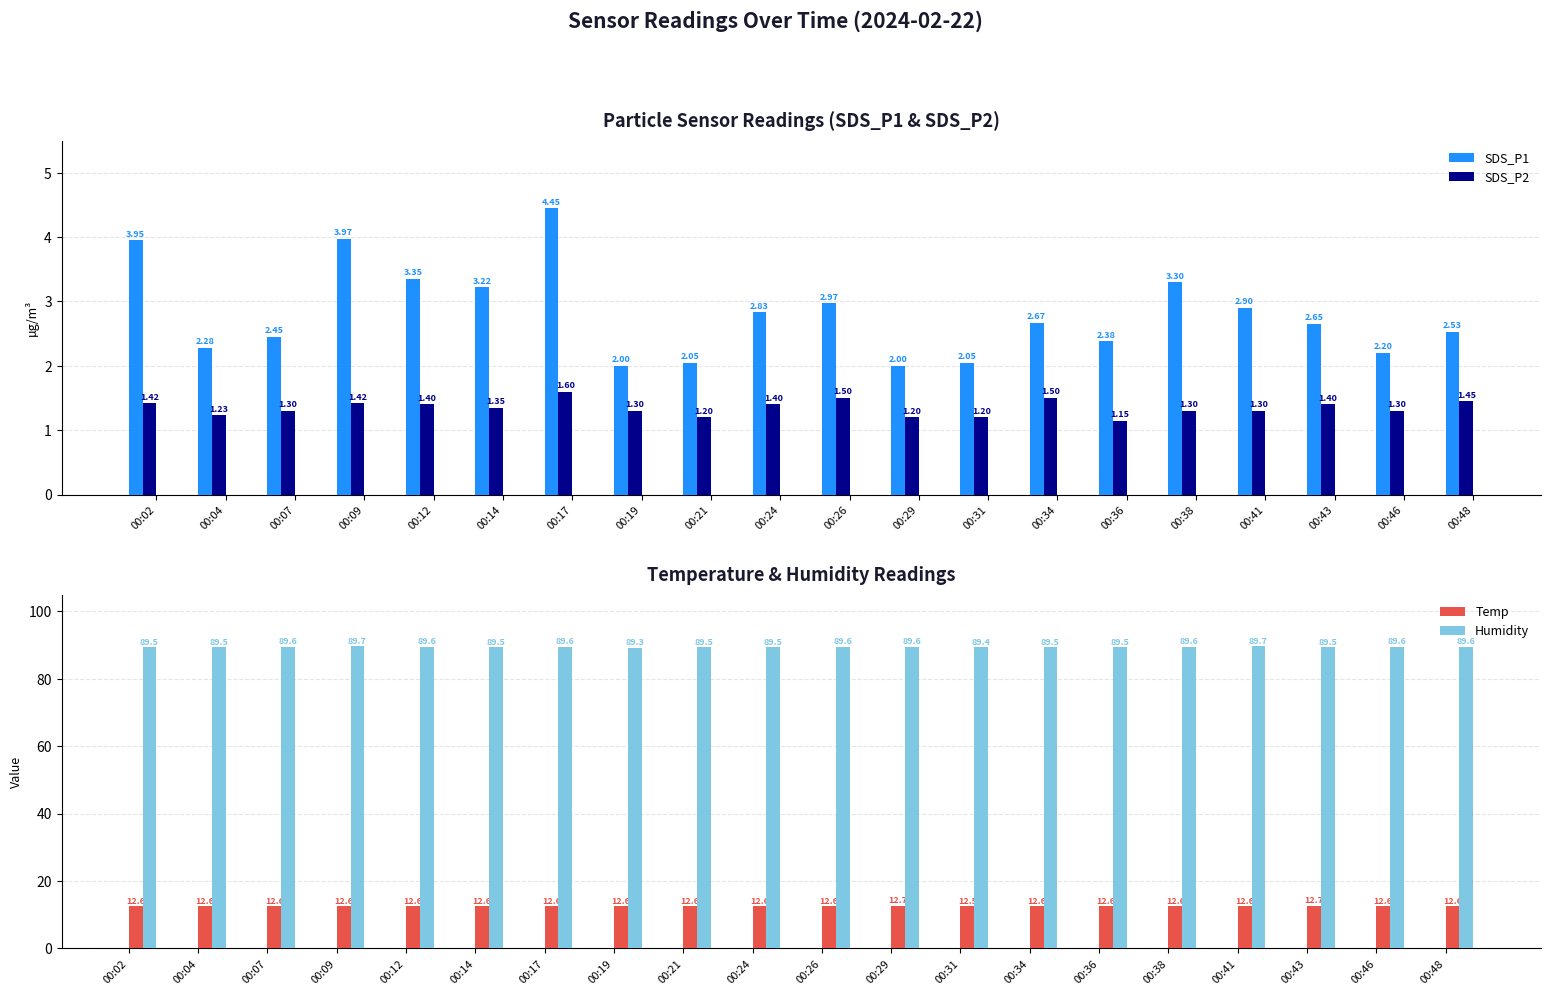

Reading left to right, list all the values displayed in this chart.

SDS_P1: 4.0	2.3	2.5	4.0	3.4	3.2	4.5	2.0	2.0	2.8	3.0	2.0	2.0	2.7	2.4	3.3	2.9	2.6	2.2	2.5
SDS_P2: 1.4	1.2	1.3	1.4	1.4	1.4	1.6	1.3	1.2	1.4	1.5	1.2	1.2	1.5	1.1	1.3	1.3	1.4	1.3	1.4
Temp: 12.6	12.6	12.6	12.6	12.6	12.6	12.6	12.6	12.6	12.6	12.6	12.7	12.5	12.6	12.6	12.6	12.6	12.7	12.6	12.6
Humidity: 89.5	89.5	89.6	89.7	89.6	89.5	89.6	89.3	89.5	89.5	89.6	89.6	89.4	89.5	89.5	89.6	89.7	89.5	89.6	89.6